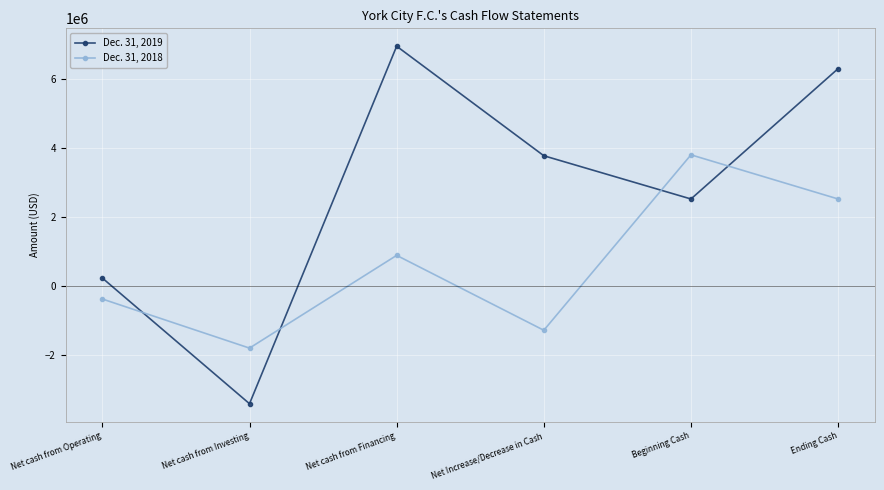

Is it true that Dec. 31, 2018 equals -2525102 at Net cash from Investing?

False